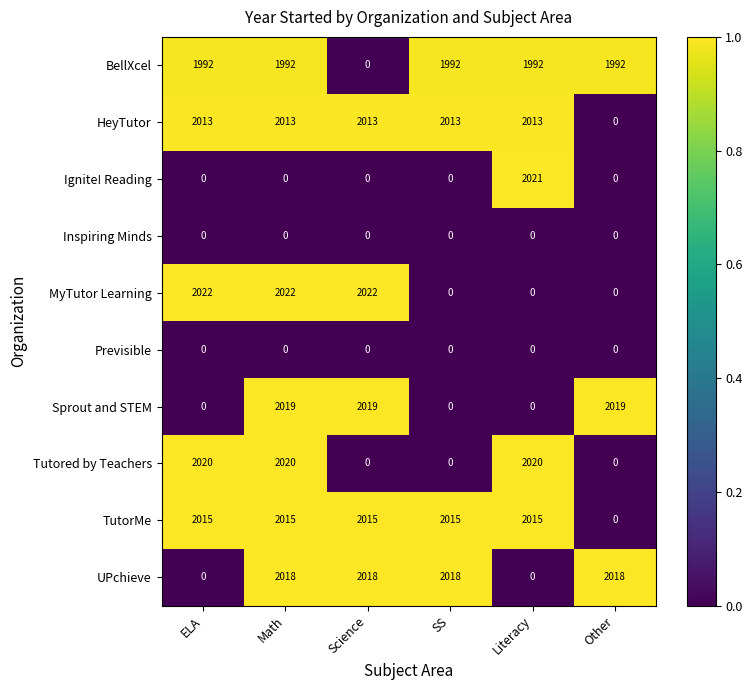

Between Math and Literacy, which series saw the biggest shift?

MyTutor Learning